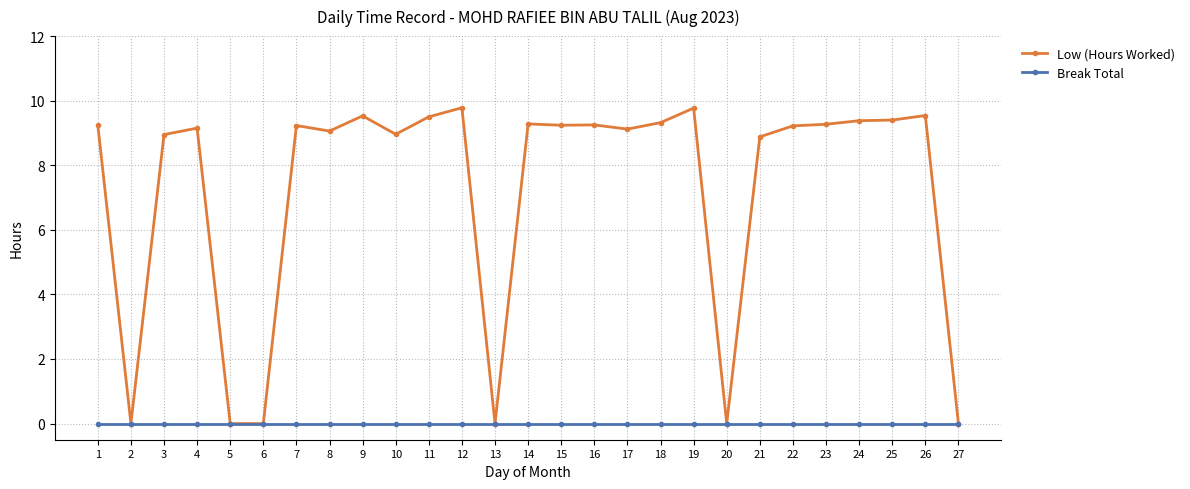

What is the value of the Low (Hours Worked) point at the 17th from the left?

9.1